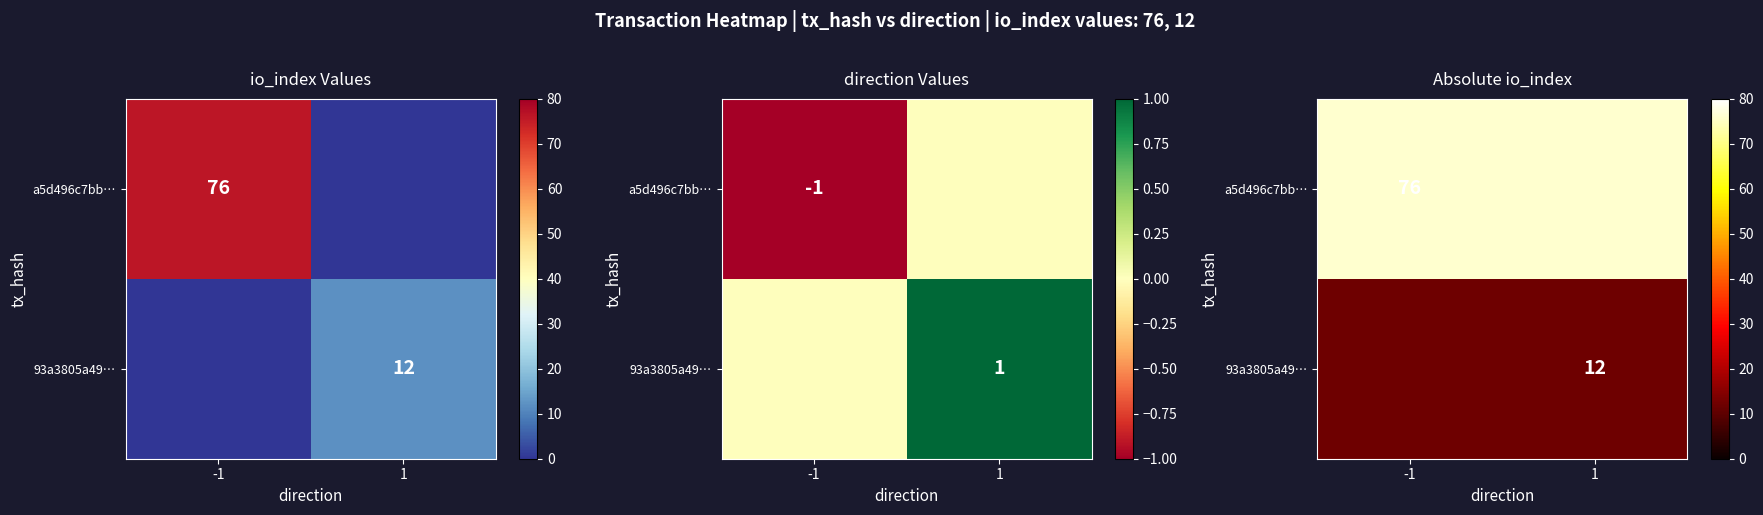

Between -1 and 1, which series saw the biggest shift?

a5d496c7bb…